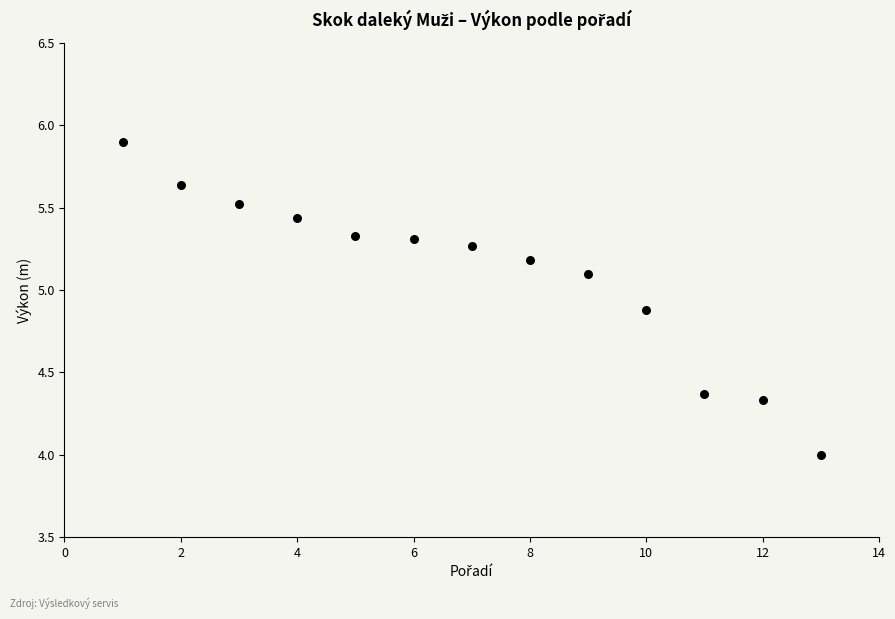

What is the range of X values (max minus min)?

12.0